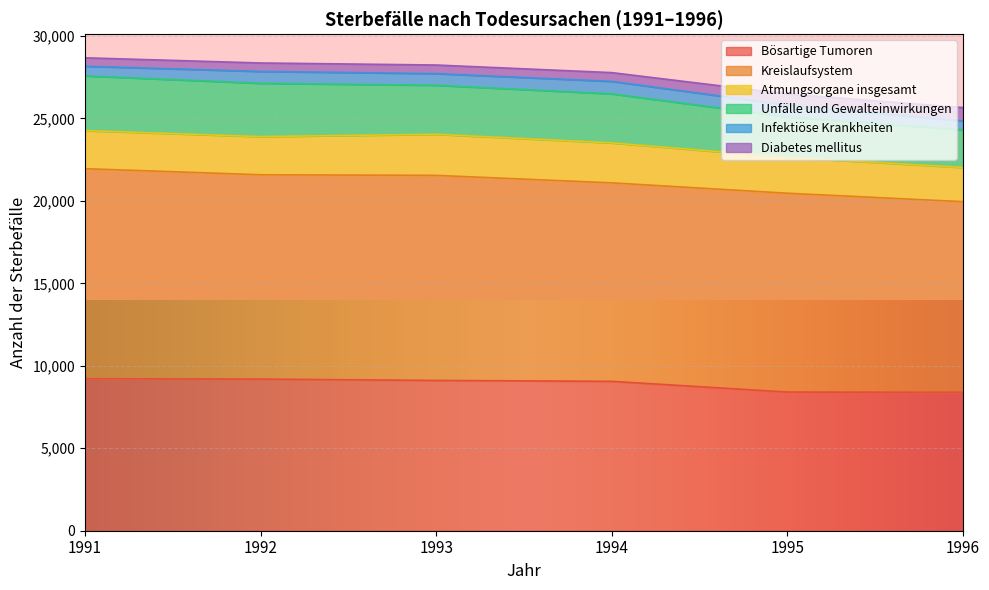

Rank the categories by Unfälle und Gewalteinwirkungen value from lowest to highest.

1996, 1995, 1994, 1993, 1992, 1991